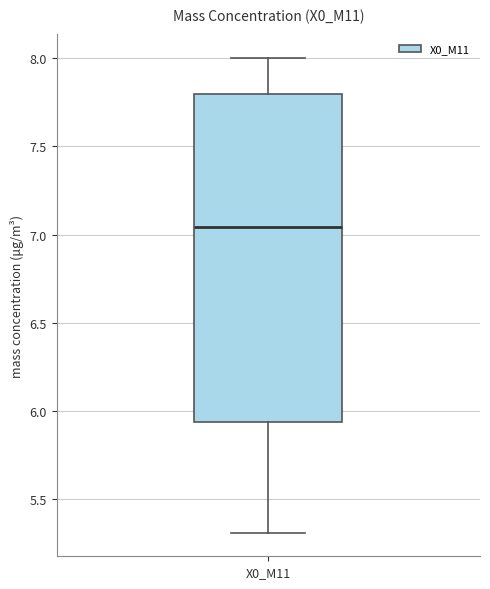

Where does the upper whisker of the box for X0_M11 end on the y-axis? The values are not printed on the chart, so give them approximately, as read against the axis.

8.00